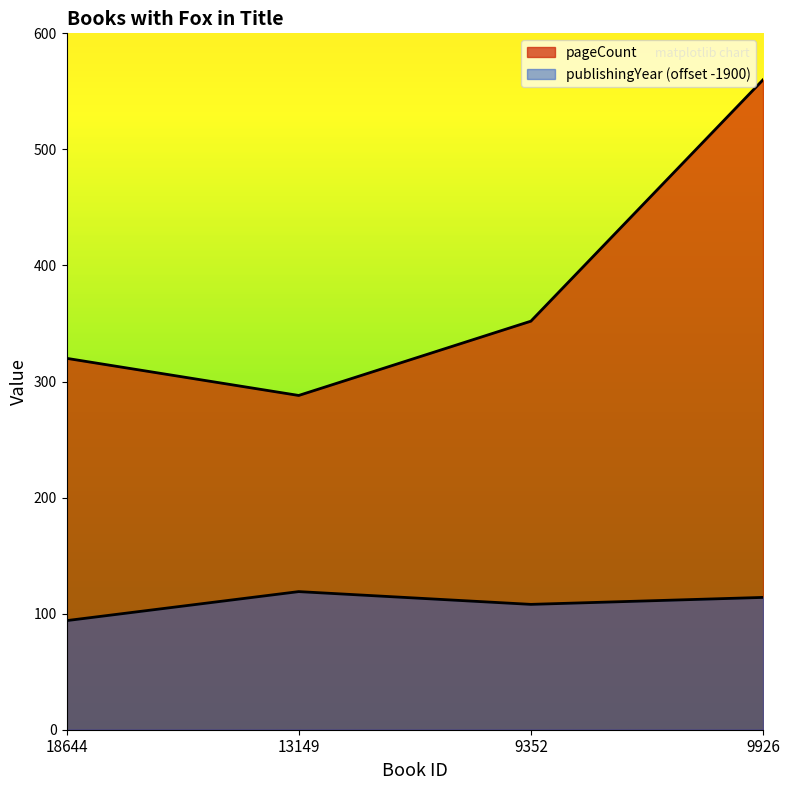

True or false: pageCount has a value of 288 at 13149.

True